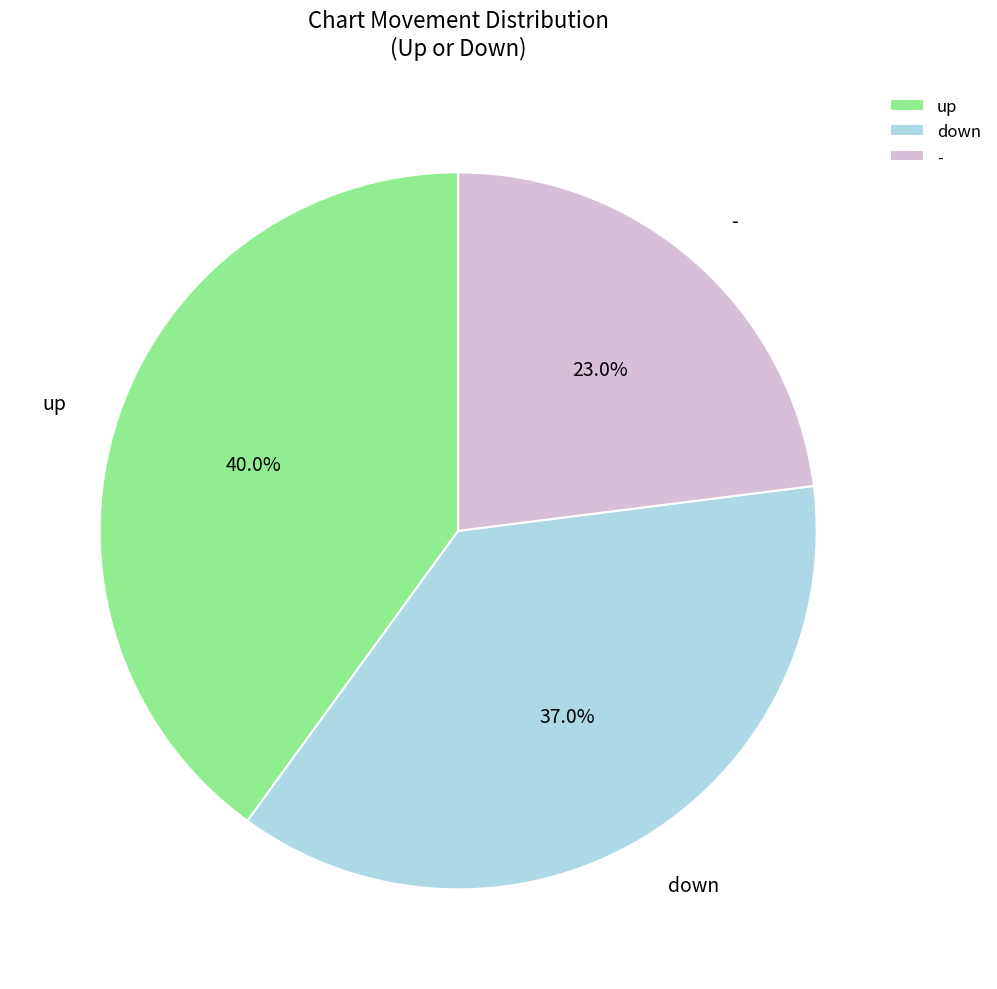

Does down account for over 50% of the chart?

No